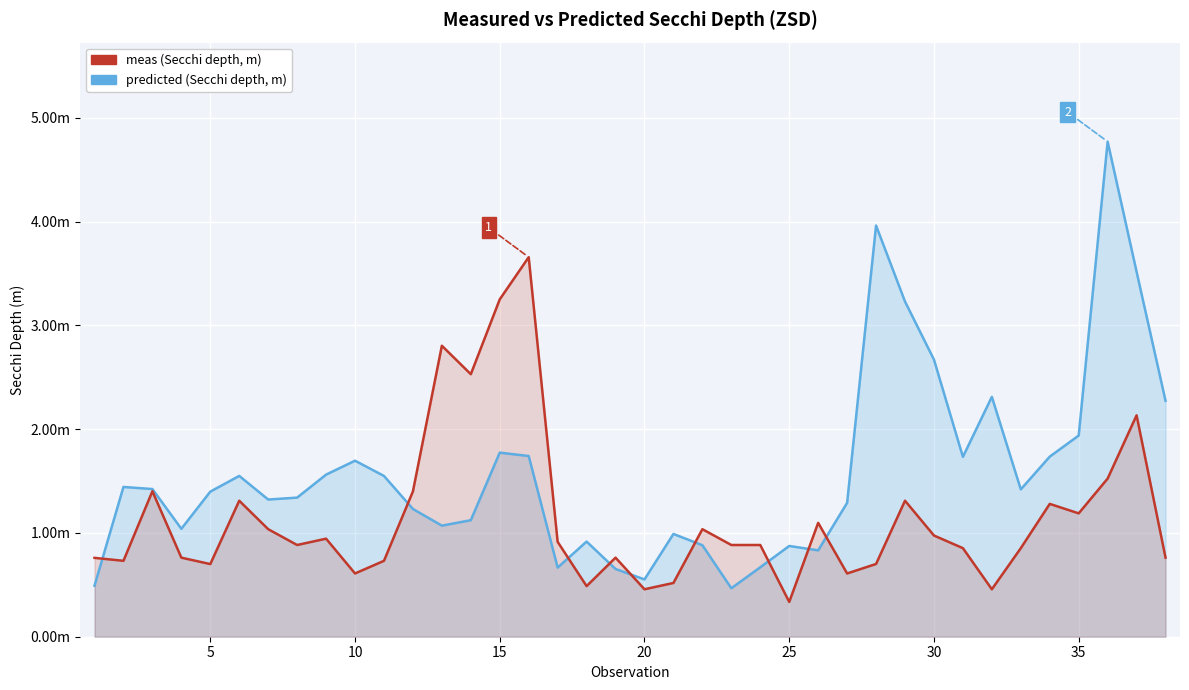

Reading right to left, transcribe all the data shown in this chart.

predicted: 2.3	3.5	4.8	1.9	1.7	1.4	2.3	1.7	2.7	3.2	4.0	1.3	0.8	0.9	0.7	0.5	0.9	1.0	0.6	0.7	0.9	0.7	1.7	1.8	1.1	1.1	1.2	1.5	1.7	1.6	1.3	1.3	1.5	1.4	1.0	1.4	1.4	0.5
meas: 0.8	2.1	1.5	1.2	1.3	0.9	0.5	0.9	1.0	1.3	0.7	0.6	1.1	0.3	0.9	0.9	1.0	0.5	0.5	0.8	0.5	0.9	3.7	3.3	2.5	2.8	1.4	0.7	0.6	0.9	0.9	1.0	1.3	0.7	0.8	1.4	0.7	0.8